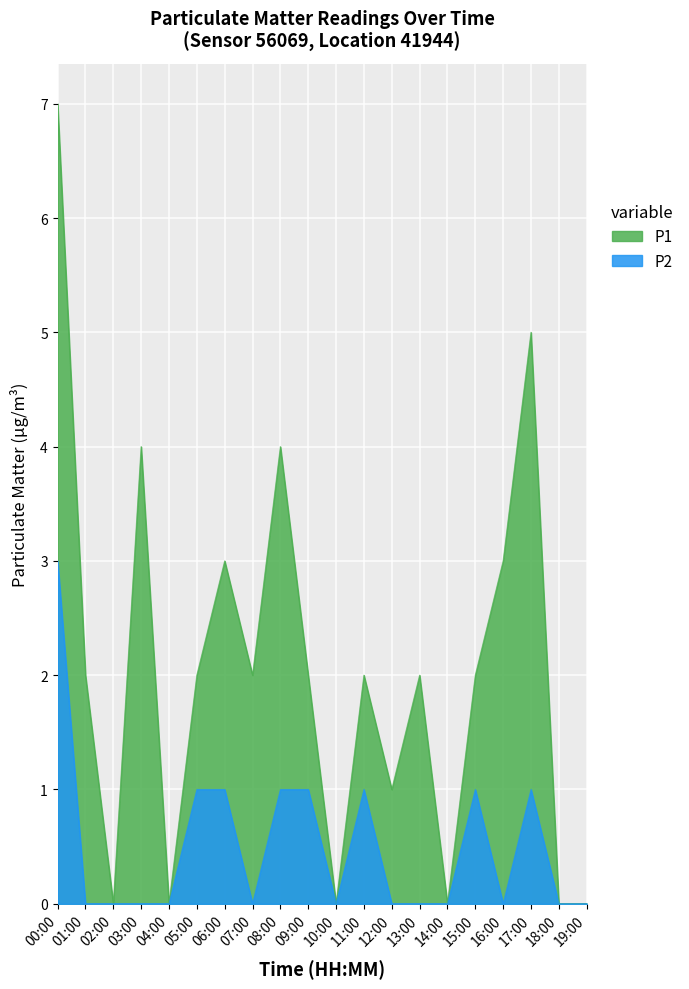

At which category does the chart reach its peak across all series?

00:00